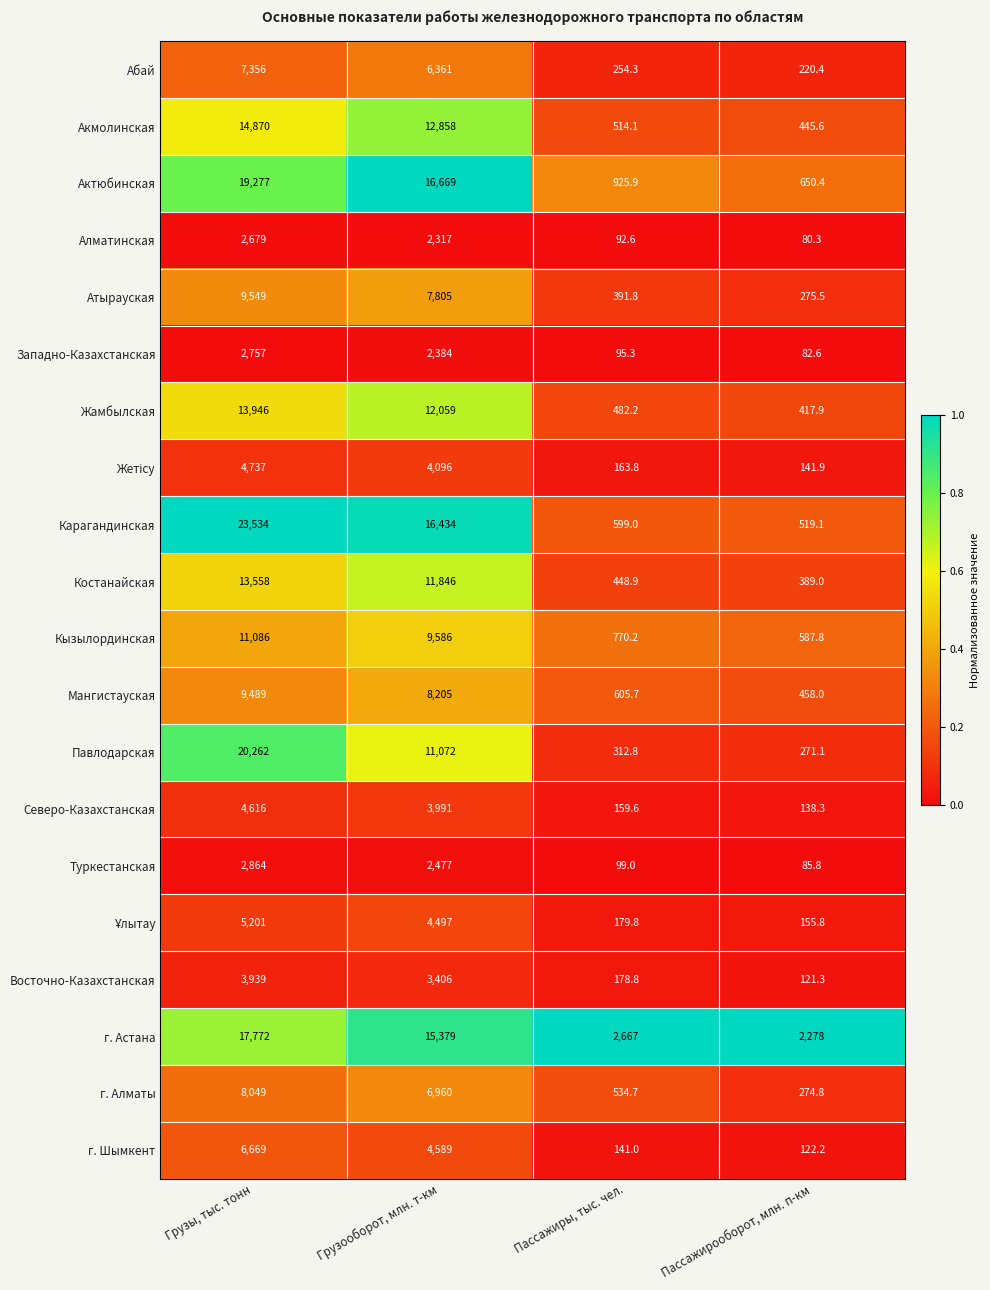

Which series has the widest spread of values?

Карагандинская